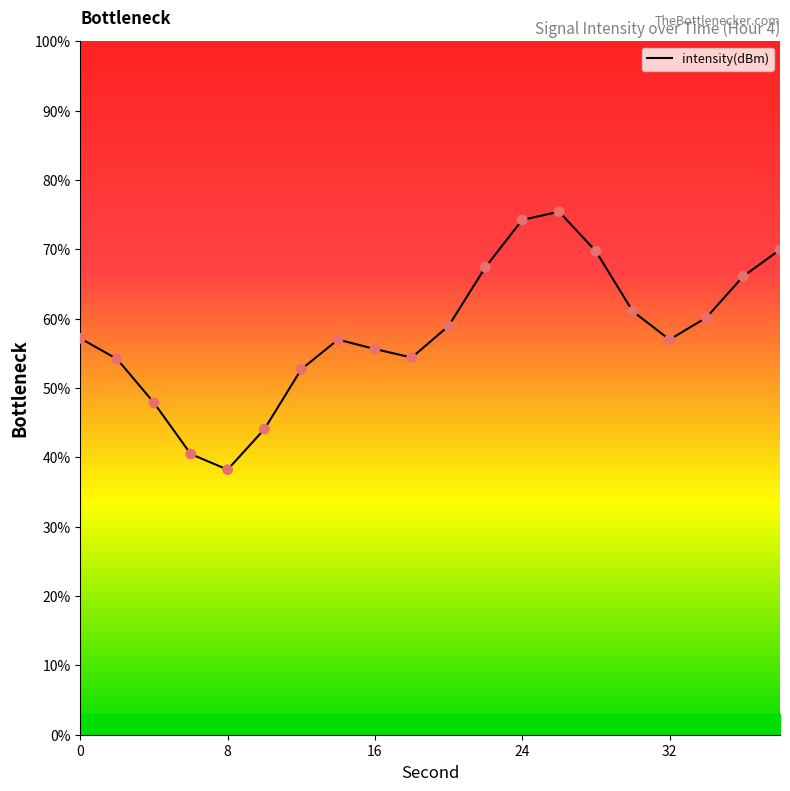

What is the smallest value displayed?

38.2